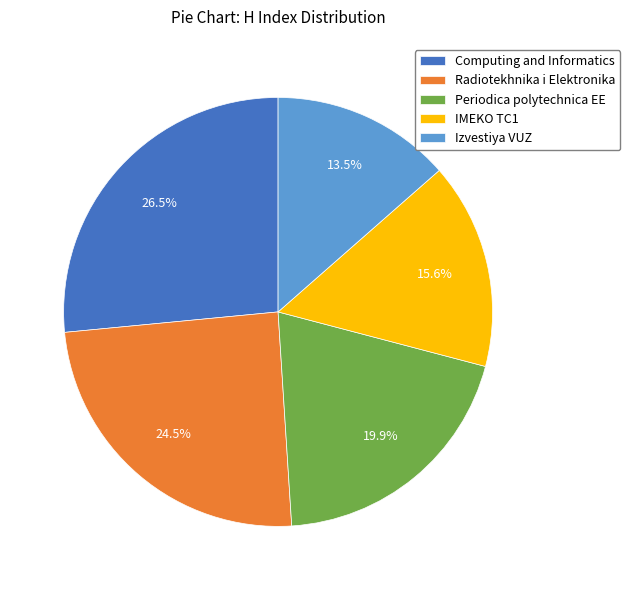

Approximately how many times larger is the value at Izvestiya VUZ compared to Computing and Informatics?

0.5